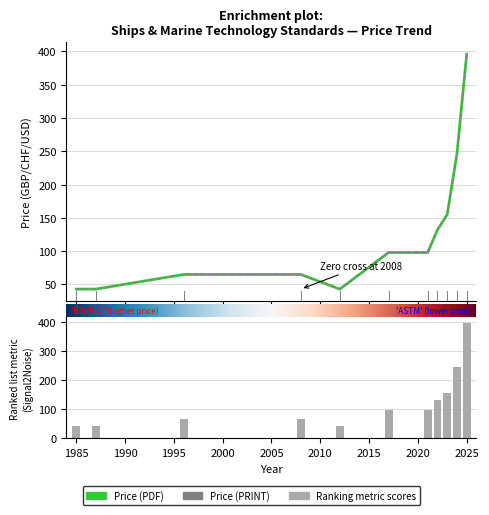

What is the value of the Price (PRINT) bar at the 2nd from the left?

43